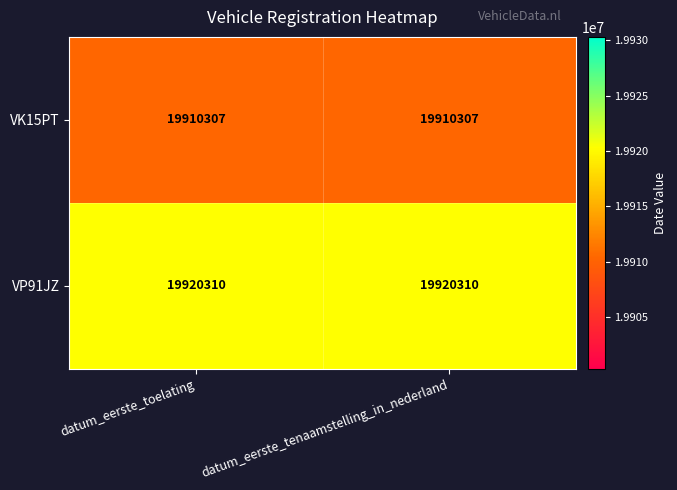

How many categories are shown in the chart?

2